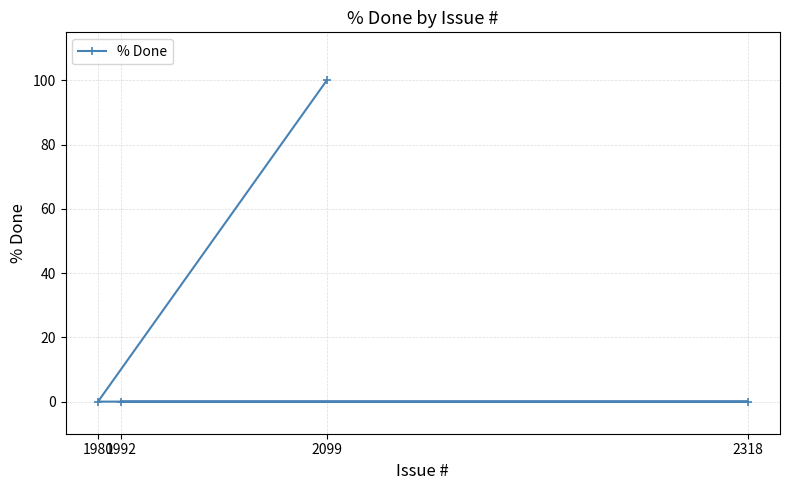

Reading left to right, list all the values displayed in this chart.

1980=0	1992=0	2099=100	2318=0